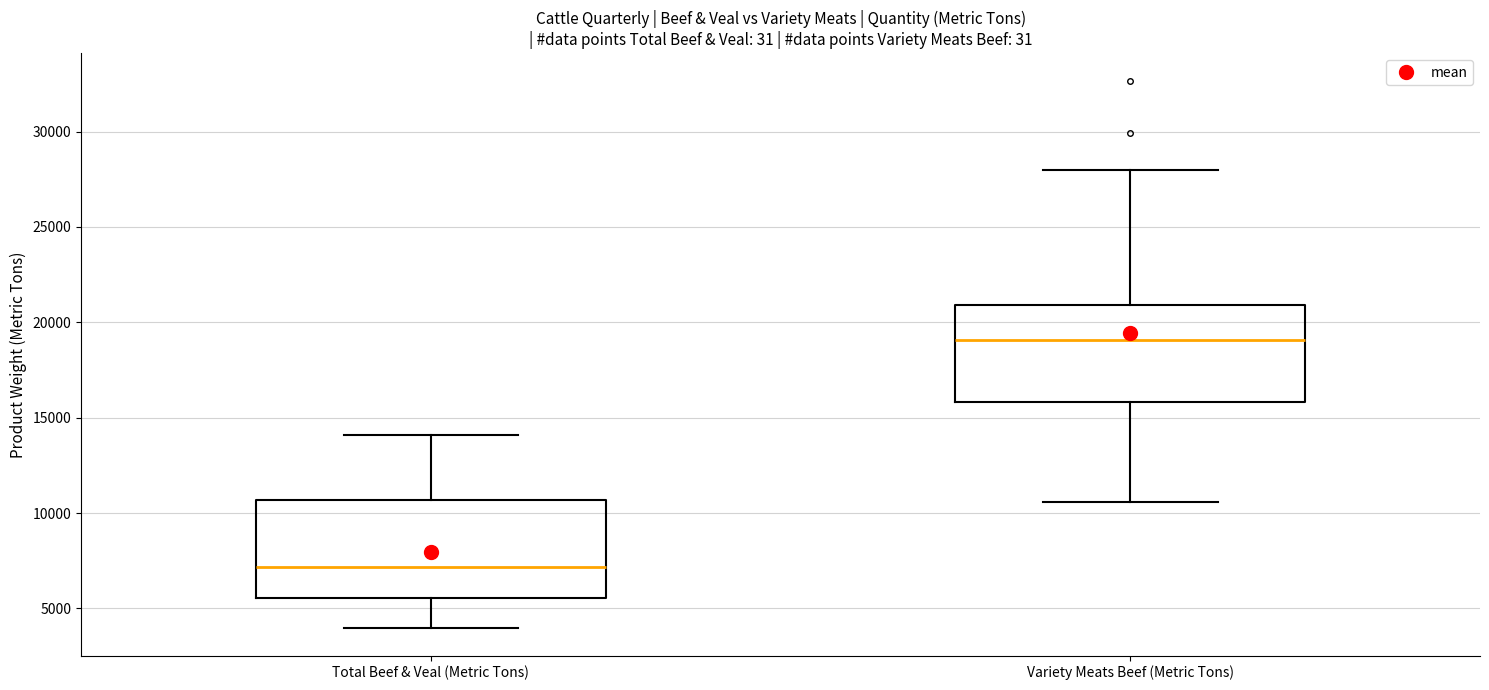

Reading left to right, transcribe this box plot: for each box, give where its median line is, the range the box spans, and where its two whiskers end, as read against the y-axis. The values are not printed on the chart, so give them approximately, as read against the axis.

Total Beef & Veal (Metric Tons): median 7000, box 5500 to 10500, whiskers 4000 to 14000
Variety Meats Beef (Metric Tons): median 19000, box 16000 to 21000, whiskers 10500 to 28000